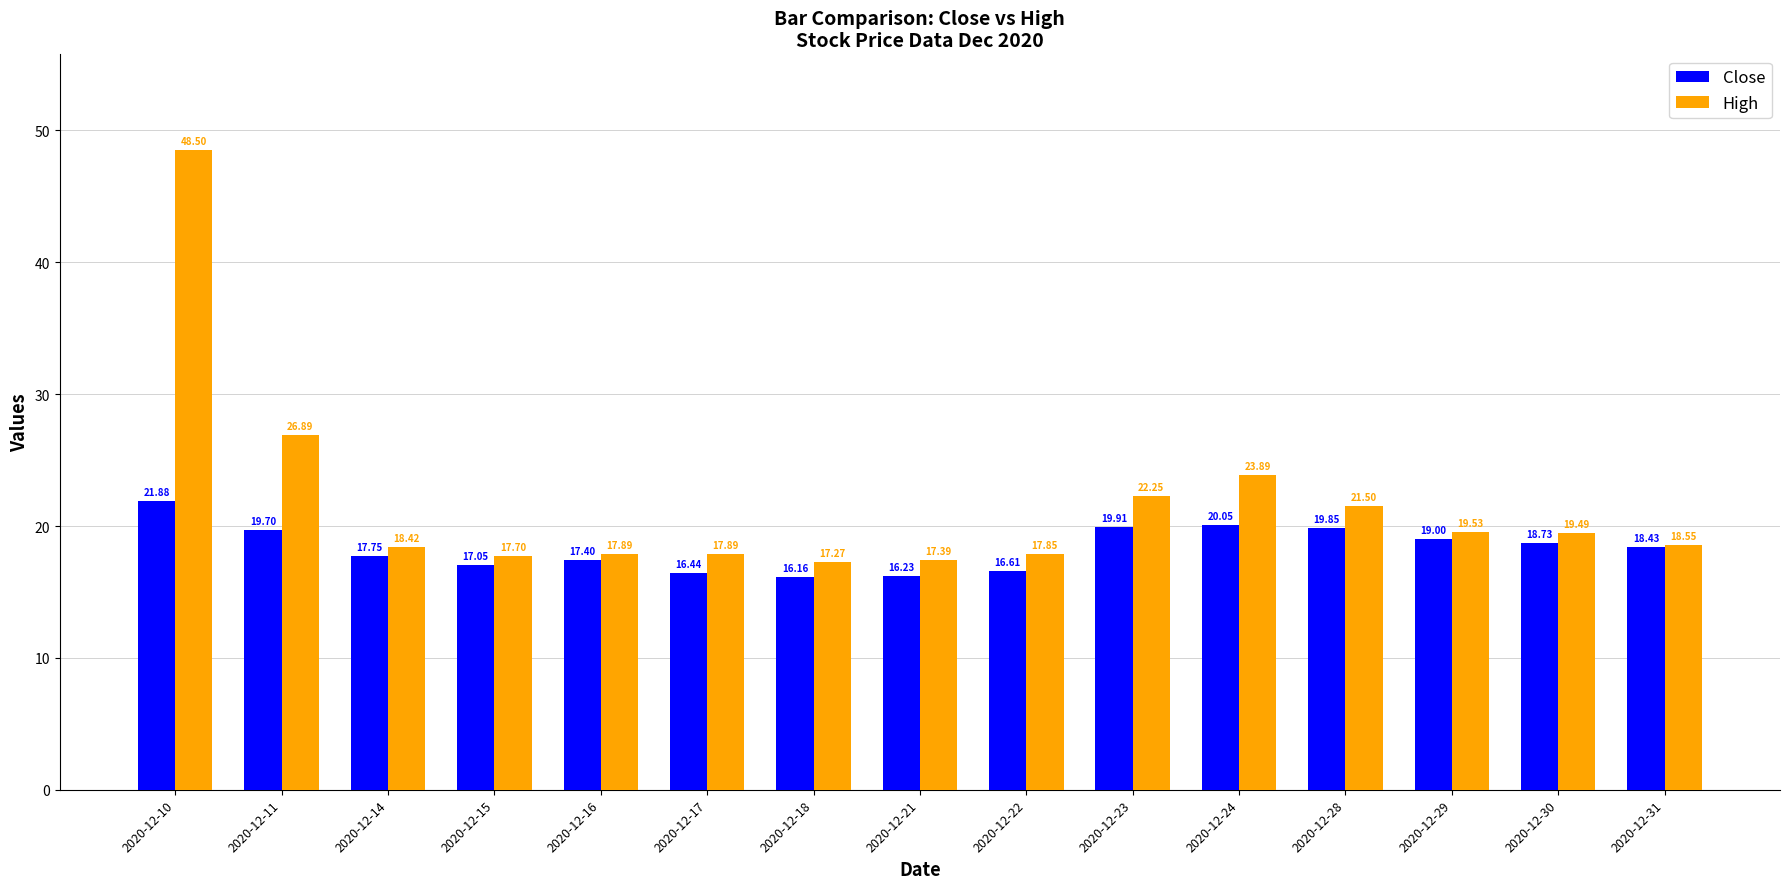

How many groups of bars are there?

15